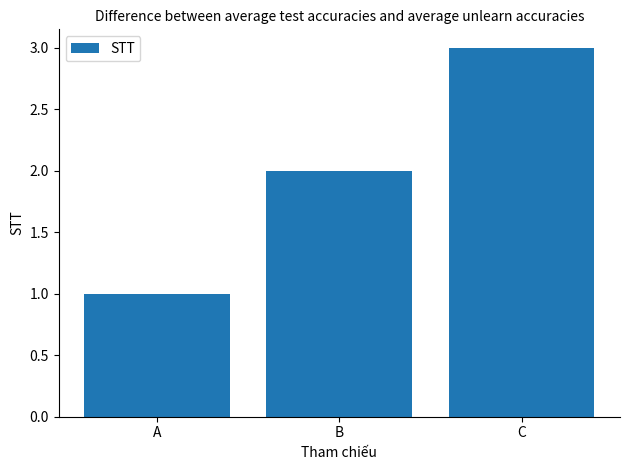

How many values are between 1 and 3?

3